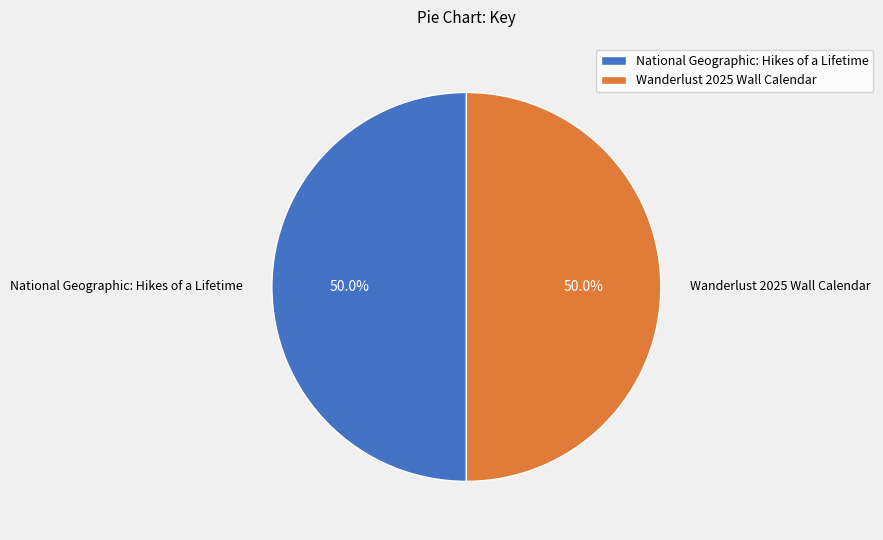

What is the ratio of the value at Wanderlust 2025 Wall Calendar to the value at National Geographic: Hikes of a Lifetime?

1.0